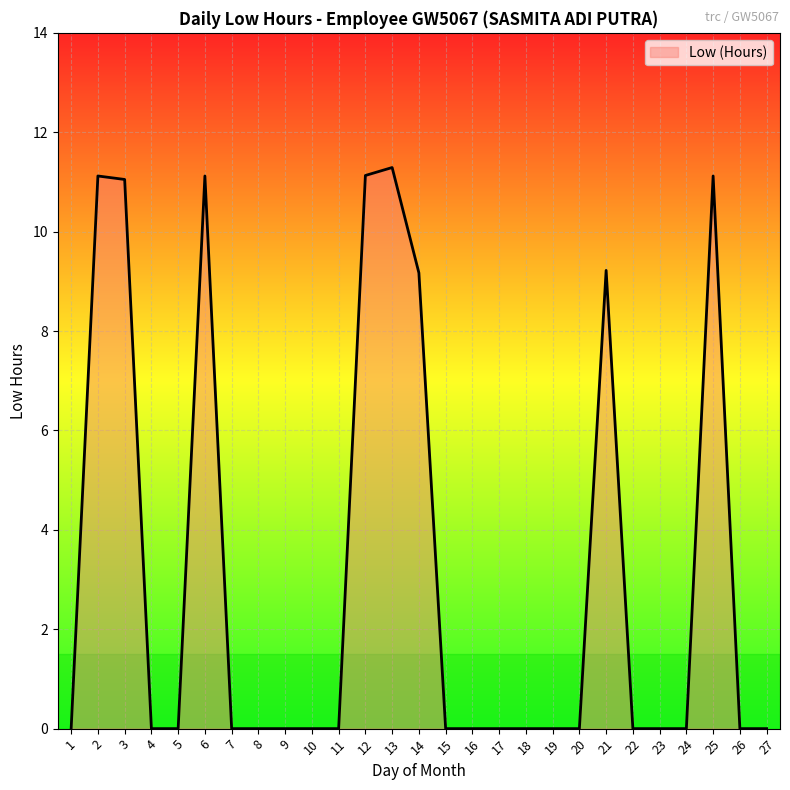

The chart shows a value of 0.0 at 10. True or false?

True